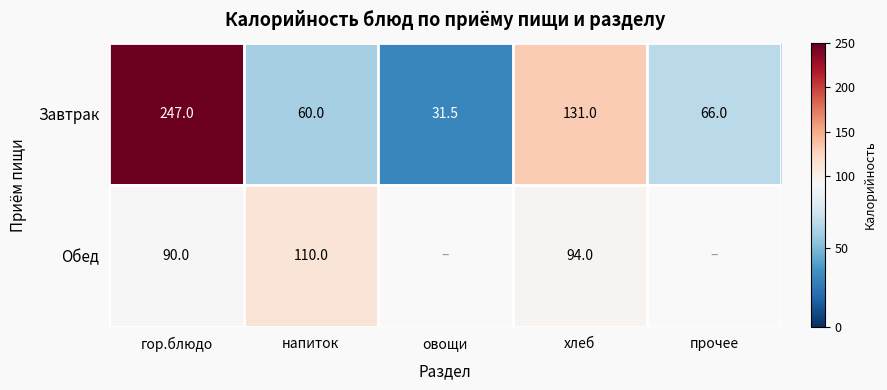

What is the minimum value shown in the chart?

31.5